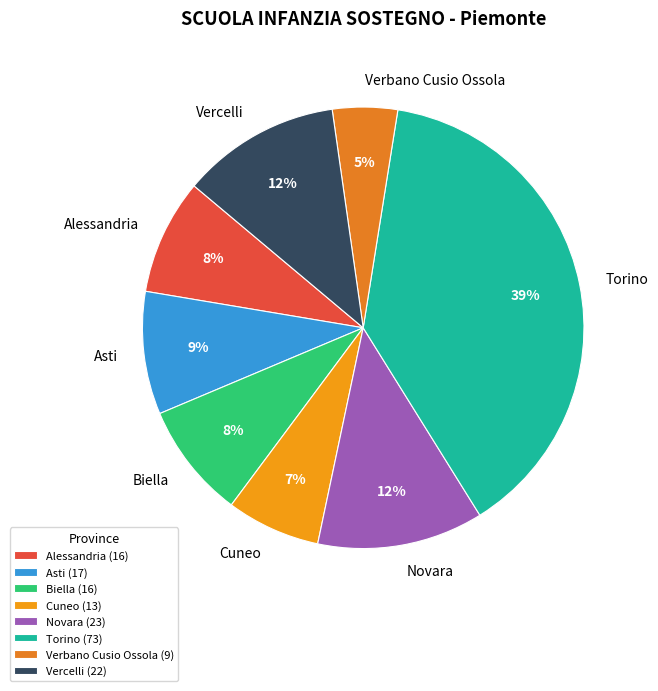

Does Vercelli represent more than half of the total?

No